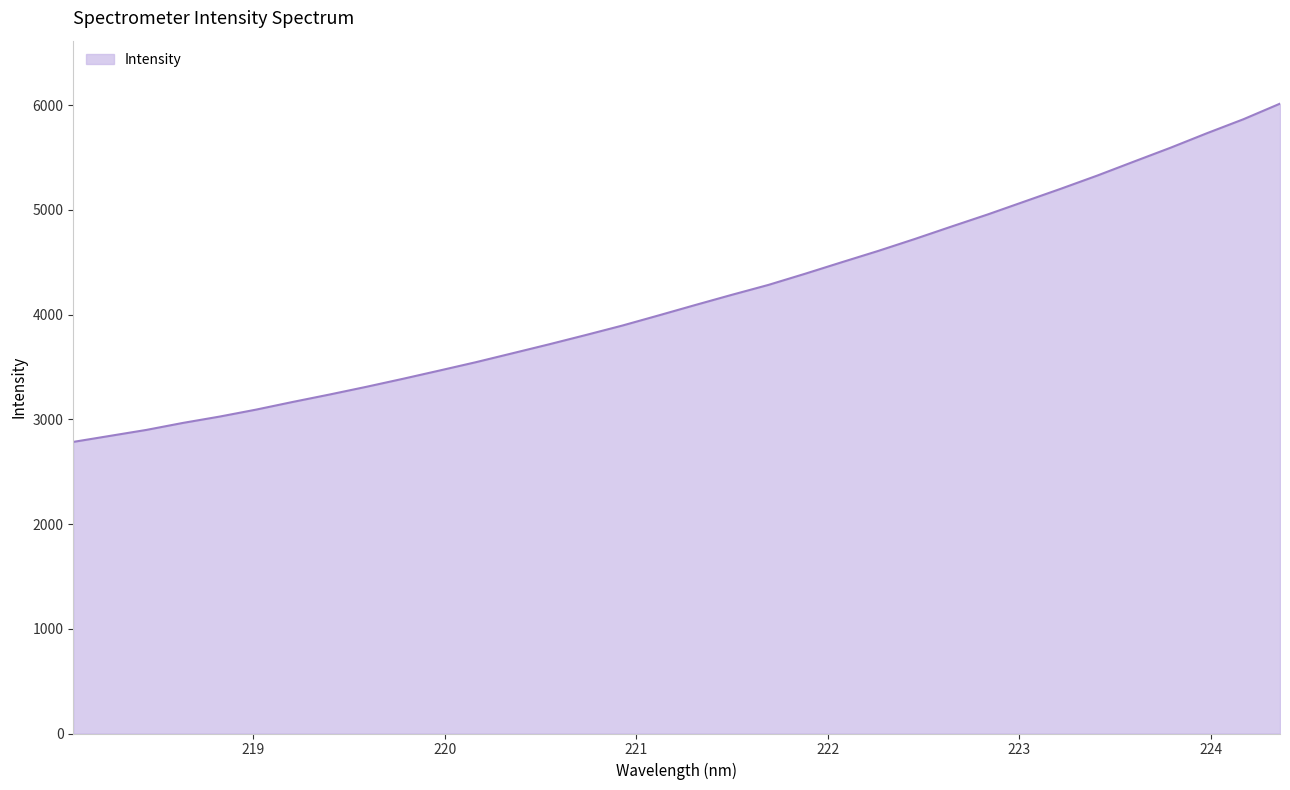

What is the maximum value shown in the chart?

6014.6